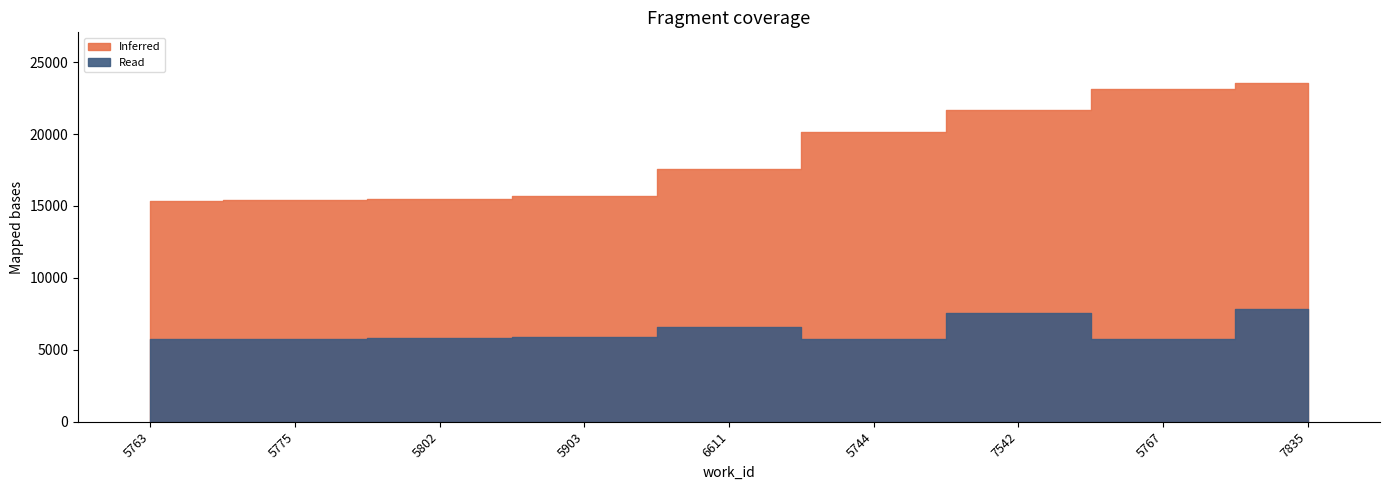

How many values in the Read series exceed 5802?

4